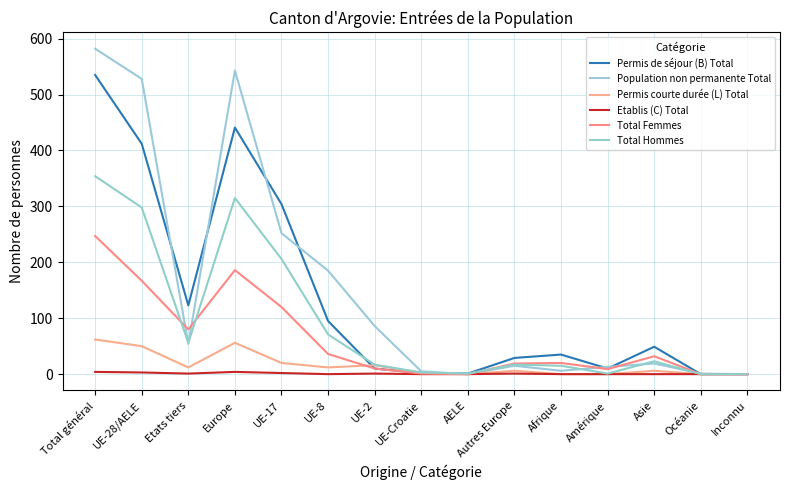

What is the sum of all Permis de séjour (B) Total values?

2046